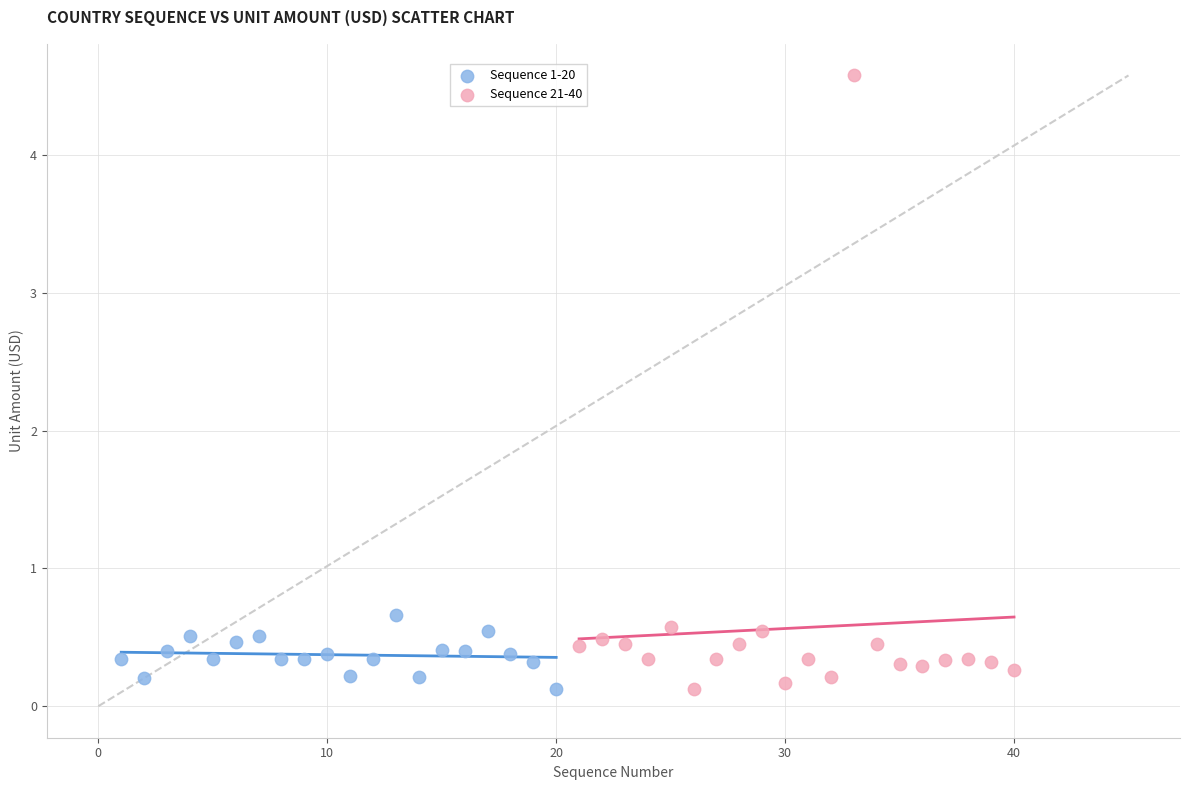

Which series reaches the maximum Y coordinate?

Sequence 21-40